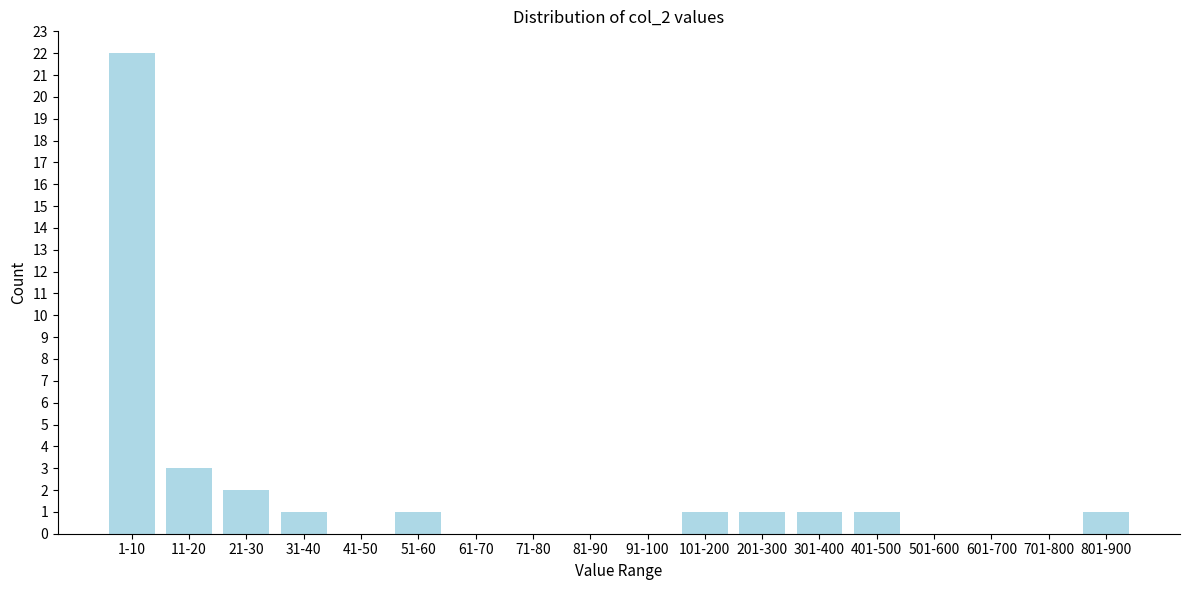

Reading right to left, what are all the values shown in this chart?

801-900=1	701-800=0	601-700=0	501-600=0	401-500=1	301-400=1	201-300=1	101-200=1	91-100=0	81-90=0	71-80=0	61-70=0	51-60=1	41-50=0	31-40=1	21-30=2	11-20=3	1-10=22